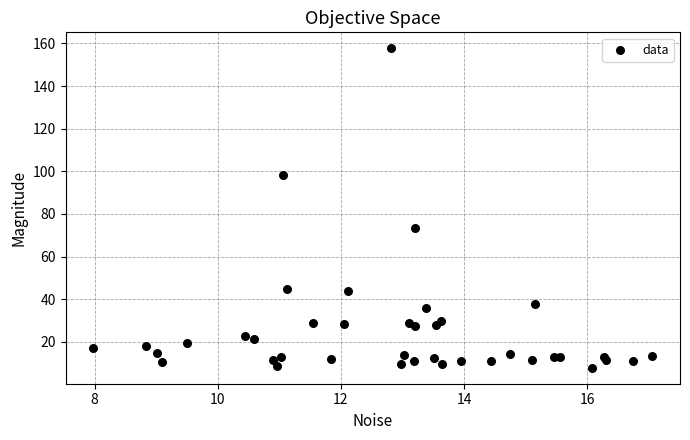

What Y value in the scatter plot is closest to 82?

73.3